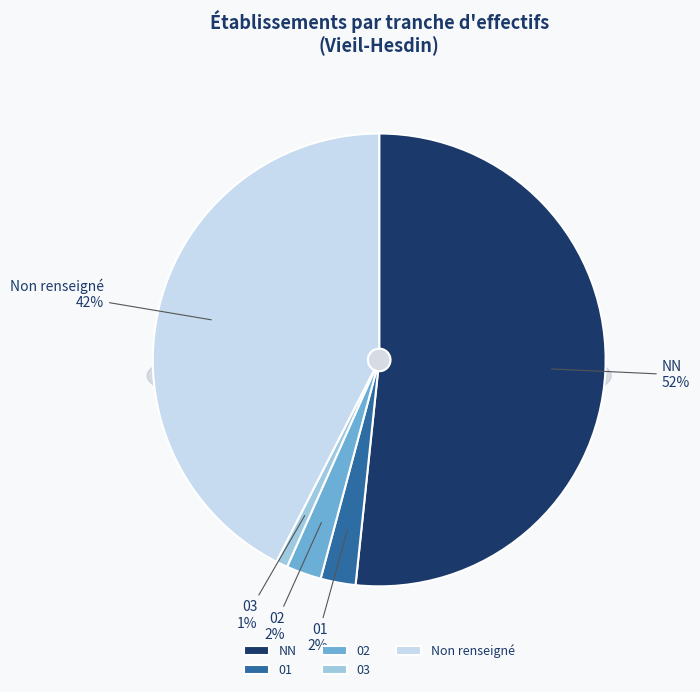

How many segments does this pie chart have?

5